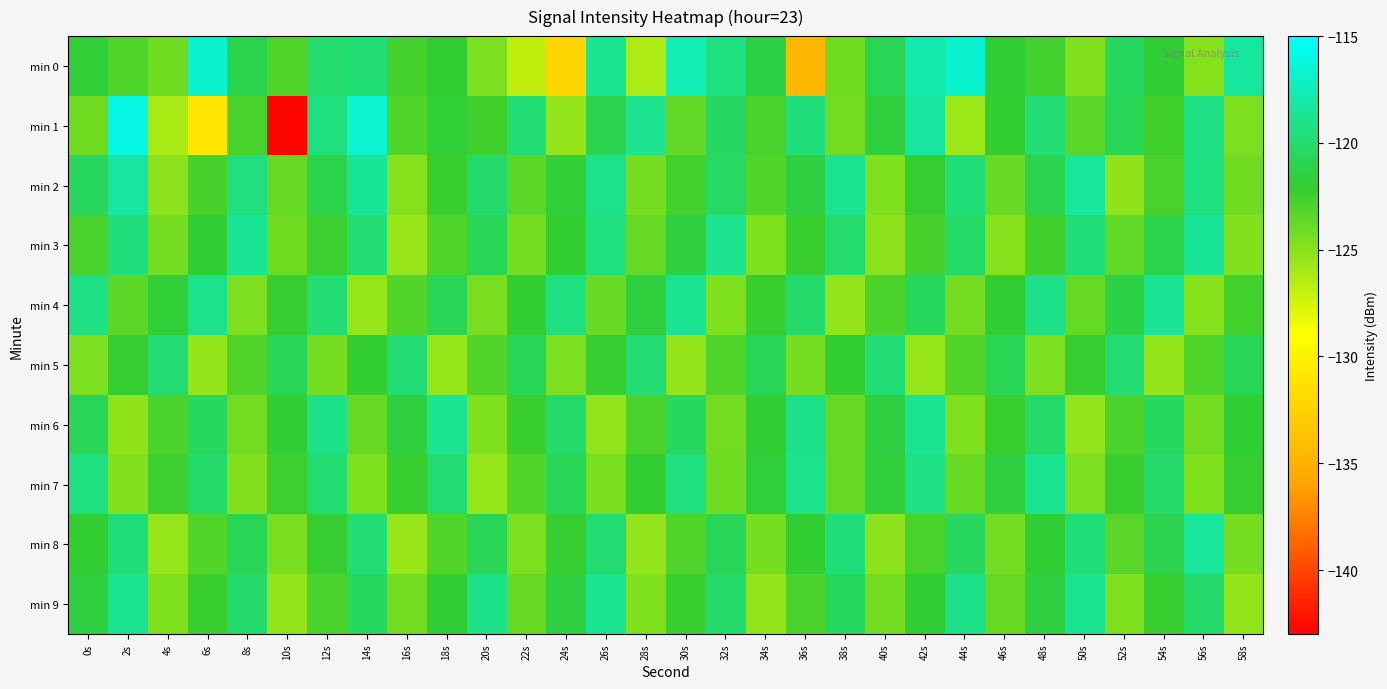

Reading left to right, transcribe all the data shown in this chart.

min 0: 0s=-121.9	2s=-123.1	4s=-124.1	6s=-116.7	8s=-121.2	10s=-123.0	12s=-119.9	14s=-119.8	16s=-122.6	18s=-122.1	20s=-124.5	22s=-126.8	24s=-132.3	26s=-118.7	28s=-126.2	30s=-117.5	32s=-119.3	34s=-121.4	36s=-134.5	38s=-124.2	40s=-120.8	42s=-117.8	44s=-116.7	46s=-122.0	48s=-122.6	50s=-124.7	52s=-120.5	54s=-122.0	56s=-124.9	58s=-118.3
min 1: 0s=-124.2	2s=-116.0	4s=-126.1	6s=-131.0	8s=-122.8	10s=-142.8	12s=-119.3	14s=-116.5	16s=-123.0	18s=-121.9	20s=-122.5	22s=-119.8	24s=-125.3	26s=-121.1	28s=-118.9	30s=-123.7	32s=-120.4	34s=-122.8	36s=-119.5	38s=-124.2	40s=-121.6	42s=-118.3	44s=-125.7	46s=-122.1	48s=-119.8	50s=-123.4	52s=-120.9	54s=-122.5	56s=-119.2	58s=-124.6
min 2: 0s=-120.5	2s=-118.3	4s=-125.1	6s=-122.7	8s=-119.4	10s=-123.8	12s=-121.2	14s=-118.6	16s=-124.9	18s=-122.3	20s=-120.1	22s=-123.5	24s=-121.8	26s=-119.0	28s=-124.4	30s=-122.6	32s=-120.3	34s=-123.1	36s=-121.5	38s=-118.8	40s=-124.7	42s=-122.2	44s=-119.6	46s=-123.9	48s=-121.1	50s=-118.4	52s=-125.2	54s=-122.8	56s=-119.3	58s=-124.1
min 3: 0s=-122.8	2s=-119.5	4s=-124.3	6s=-121.9	8s=-118.7	10s=-124.1	12s=-122.4	14s=-119.8	16s=-125.6	18s=-123.0	20s=-120.7	22s=-124.4	24s=-122.1	26s=-119.3	28s=-123.8	30s=-121.5	32s=-118.9	34s=-124.7	36s=-122.3	38s=-120.0	40s=-125.1	42s=-122.7	44s=-120.2	46s=-124.9	48s=-122.5	50s=-119.7	52s=-123.6	54s=-121.2	56s=-118.6	58s=-124.8
min 4: 0s=-119.2	2s=-123.5	4s=-121.8	6s=-119.0	8s=-124.6	10s=-122.2	12s=-119.8	14s=-125.4	16s=-123.1	18s=-120.8	20s=-124.5	22s=-122.1	24s=-119.3	26s=-123.9	28s=-121.6	30s=-118.8	32s=-124.7	34s=-122.3	36s=-120.1	38s=-125.3	40s=-122.9	42s=-120.5	44s=-124.2	46s=-121.9	48s=-119.1	50s=-123.8	52s=-121.4	54s=-118.7	56s=-124.9	58s=-122.6
min 5: 0s=-124.6	2s=-122.2	4s=-119.9	6s=-125.3	8s=-123.0	10s=-120.7	12s=-124.4	14s=-122.1	16s=-119.8	18s=-125.5	20s=-123.2	22s=-120.9	24s=-124.6	26s=-122.2	28s=-119.9	30s=-125.3	32s=-123.0	34s=-120.7	36s=-124.4	38s=-122.1	40s=-119.8	42s=-125.5	44s=-123.2	46s=-120.9	48s=-124.6	50s=-122.2	52s=-119.9	54s=-125.3	56s=-123.0	58s=-120.7
min 6: 0s=-120.8	2s=-125.2	4s=-122.8	6s=-120.5	8s=-124.2	10s=-121.9	12s=-119.1	14s=-123.8	16s=-121.5	18s=-118.8	20s=-124.7	22s=-122.3	24s=-120.1	26s=-125.3	28s=-122.9	30s=-120.5	32s=-124.2	34s=-121.9	36s=-119.1	38s=-123.8	40s=-121.5	42s=-118.8	44s=-124.7	46s=-122.3	48s=-120.1	50s=-125.3	52s=-122.9	54s=-120.5	56s=-124.2	58s=-121.9
min 7: 0s=-119.3	2s=-124.8	4s=-122.4	6s=-120.1	8s=-124.8	10s=-122.4	12s=-120.0	14s=-124.7	16s=-122.3	18s=-119.9	20s=-125.4	22s=-123.1	24s=-120.8	26s=-124.5	28s=-122.1	30s=-119.4	32s=-124.1	34s=-121.7	36s=-119.0	38s=-123.8	40s=-121.6	42s=-119.2	44s=-123.9	46s=-121.5	48s=-118.8	50s=-124.6	52s=-122.3	54s=-120.1	56s=-124.7	58s=-122.2
min 8: 0s=-122.1	2s=-119.7	4s=-125.5	6s=-123.1	8s=-120.8	10s=-124.5	12s=-122.2	14s=-119.8	16s=-125.6	18s=-123.2	20s=-120.9	22s=-124.6	24s=-122.2	26s=-119.9	28s=-125.3	30s=-123.0	32s=-120.7	34s=-124.4	36s=-122.1	38s=-119.7	40s=-125.1	42s=-122.8	44s=-120.5	46s=-124.2	48s=-121.9	50s=-119.6	52s=-123.4	54s=-121.1	56s=-118.5	58s=-124.3
min 9: 0s=-121.5	2s=-118.8	4s=-124.7	6s=-122.3	8s=-120.1	10s=-125.3	12s=-122.9	14s=-120.5	16s=-124.2	18s=-121.9	20s=-119.1	22s=-123.8	24s=-121.5	26s=-118.8	28s=-124.7	30s=-122.3	32s=-120.1	34s=-125.3	36s=-122.9	38s=-120.5	40s=-124.2	42s=-121.9	44s=-119.1	46s=-123.8	48s=-121.5	50s=-118.8	52s=-124.7	54s=-122.3	56s=-120.1	58s=-125.3